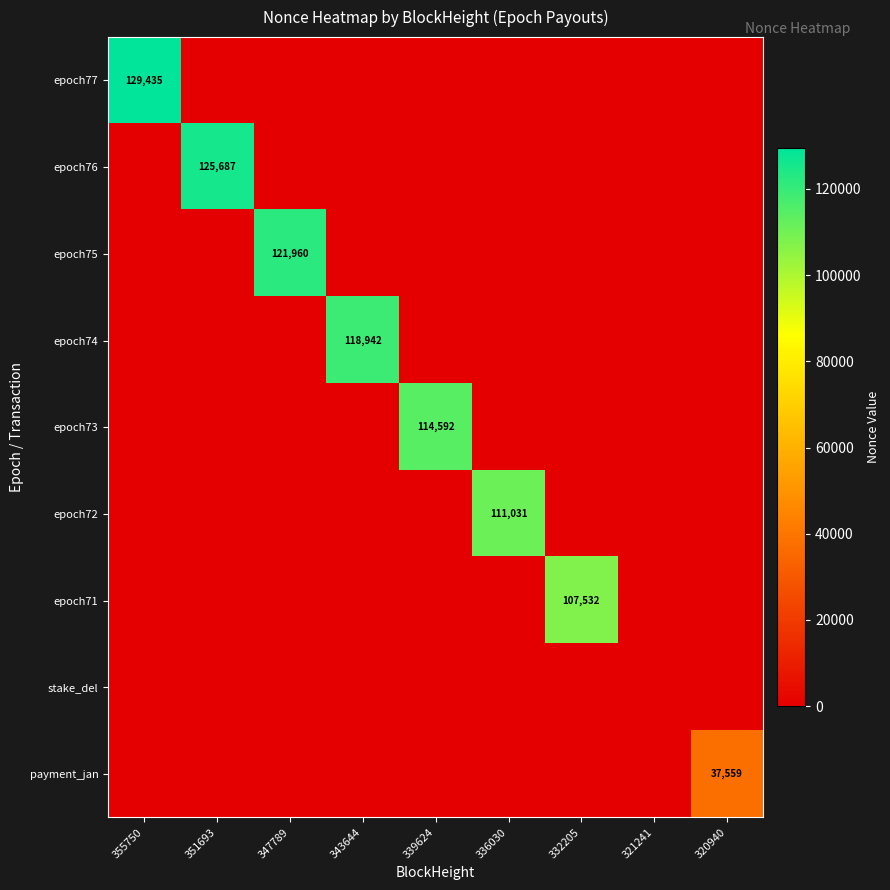

The value of epoch71 at 332205 is 187623. True or false?

False